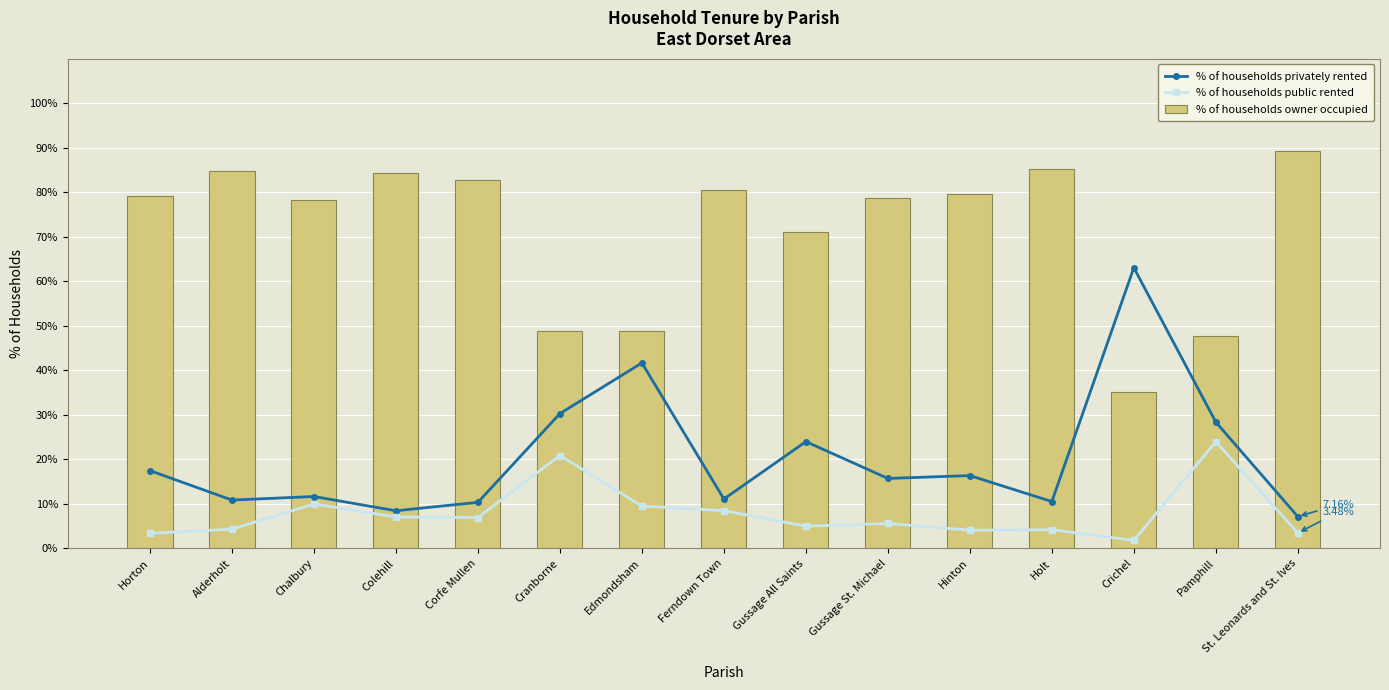

What is the label of the 15th bar from the left?

St. Leonards and St. Ives